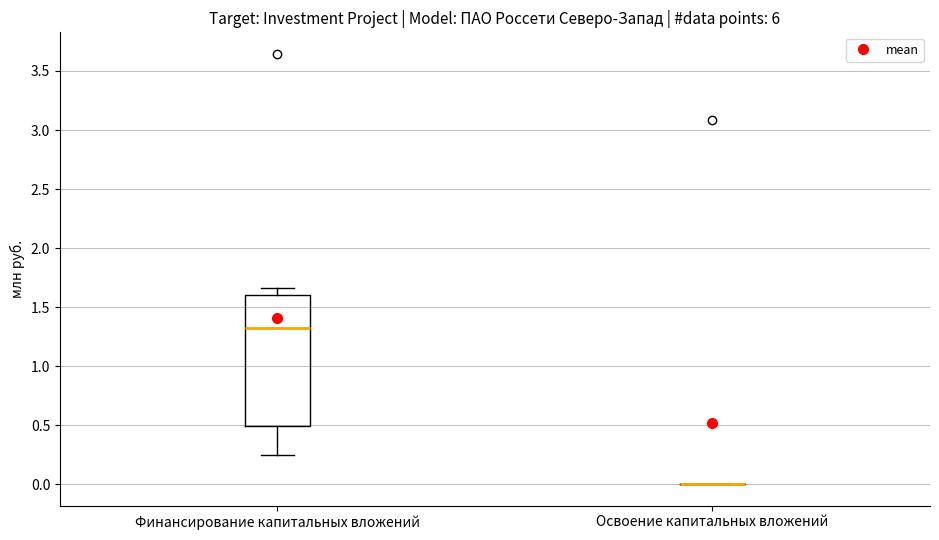

Which box is the tallest, from its lower edge to its upper edge?

Финансирование капитальных вложений